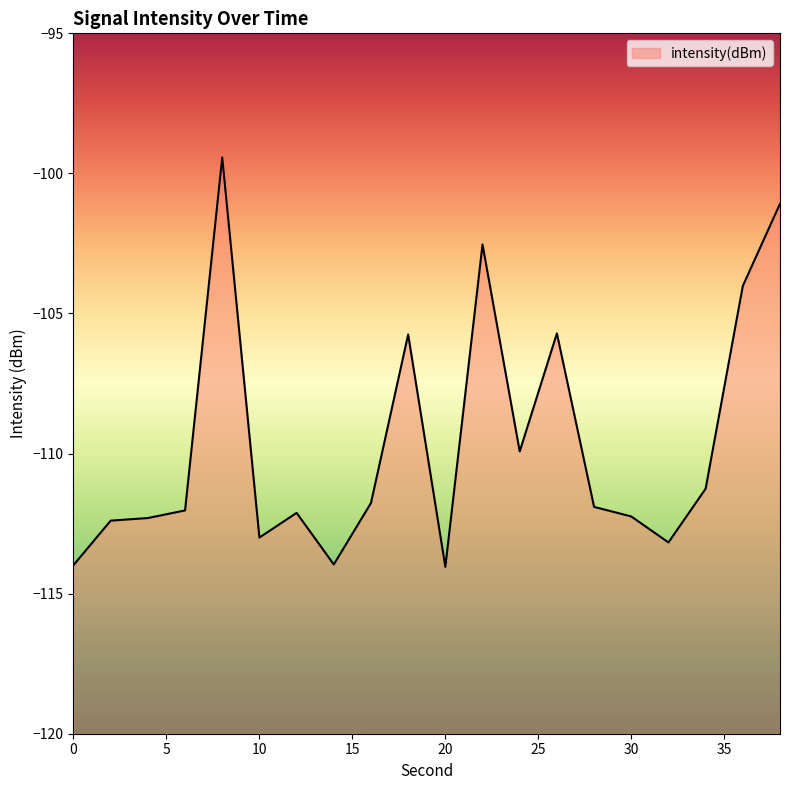

What is the average value?

-109.6